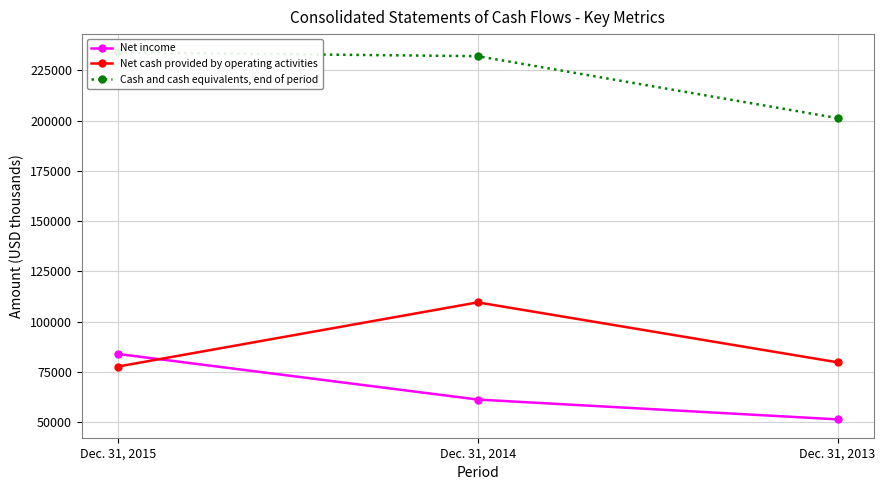

What is the difference between the second highest and minimum values in the Cash and cash equivalents, end of period series?

30791